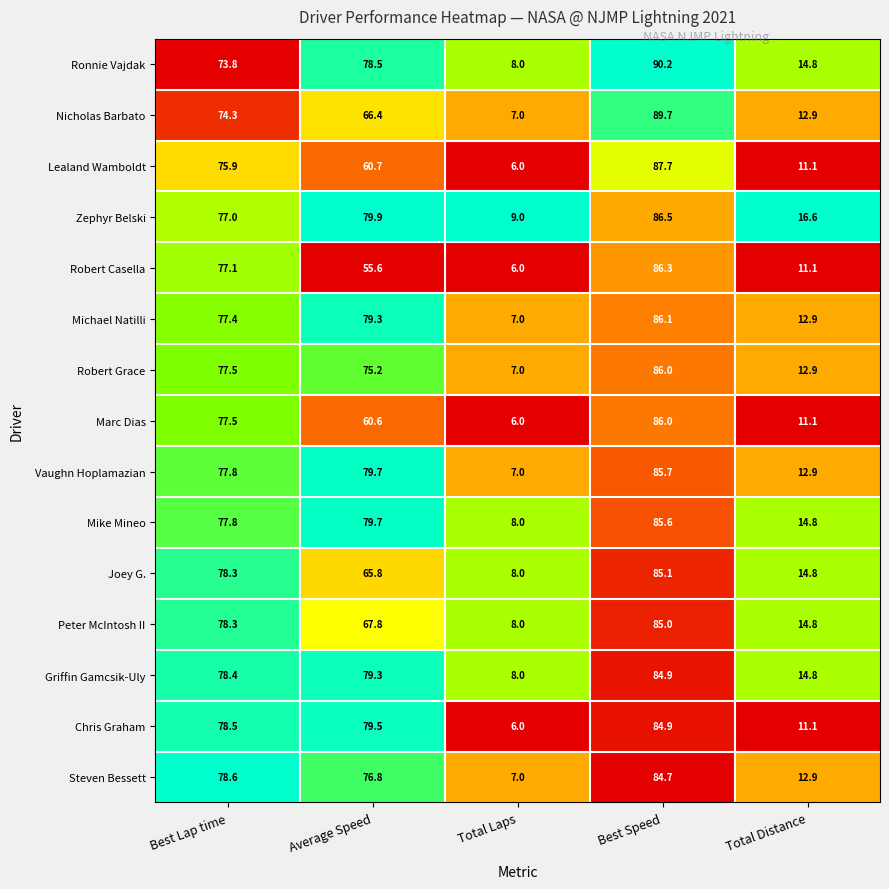

At how many categories does at least one series exceed 17?

3